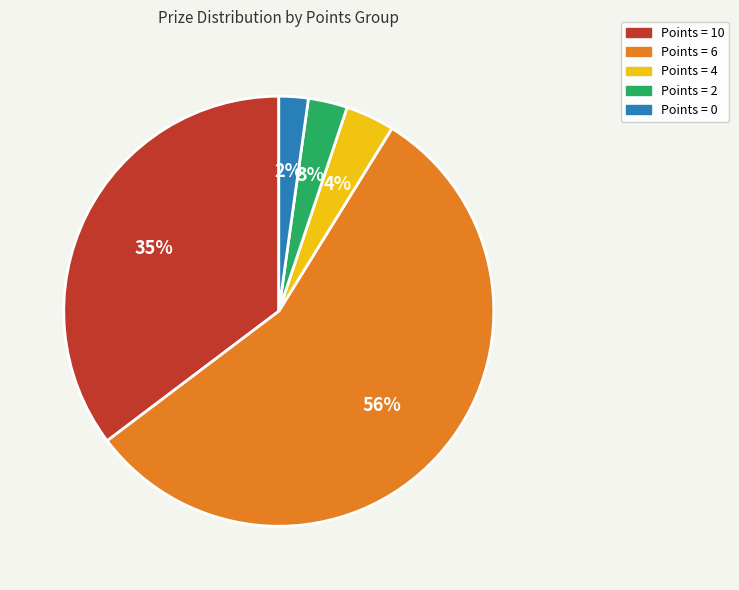

To the nearest percent, what is the difference between the largest and smallest slice percentages?

54%